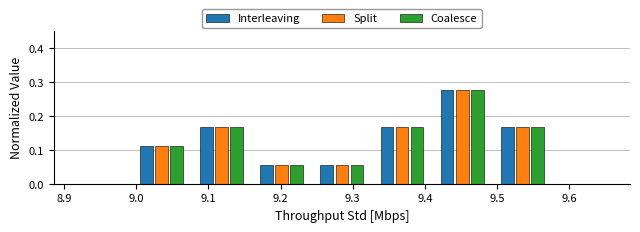

In the Coalesce series, which range on the x-axis has the tallest bar?

9.41 to 9.49